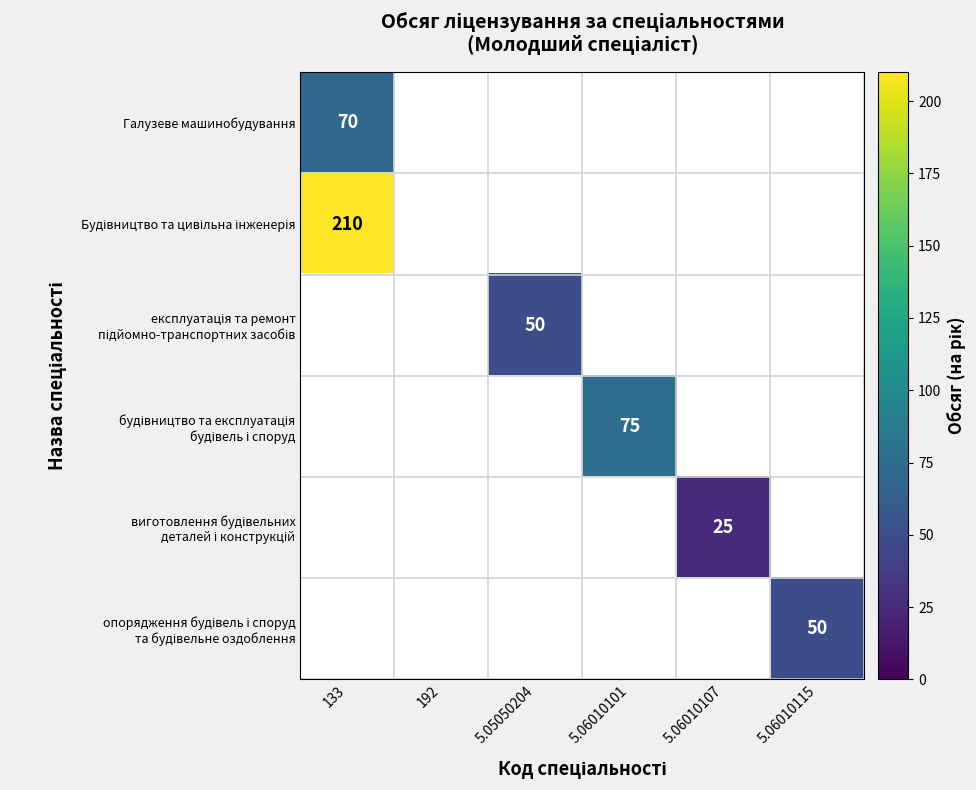

Count the number of categories in the chart.

6